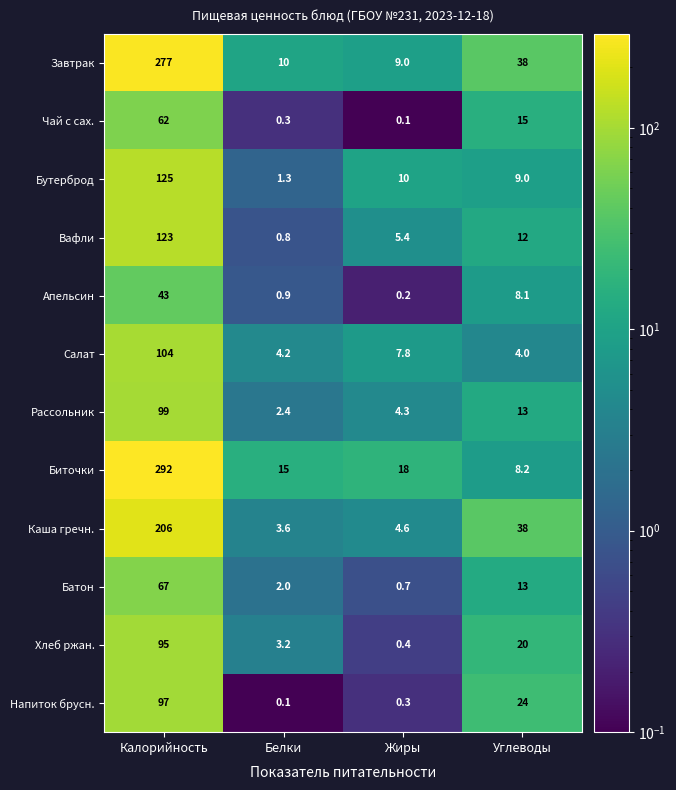

The Биточки series shows 10.9 at Углеводы. True or false?

False